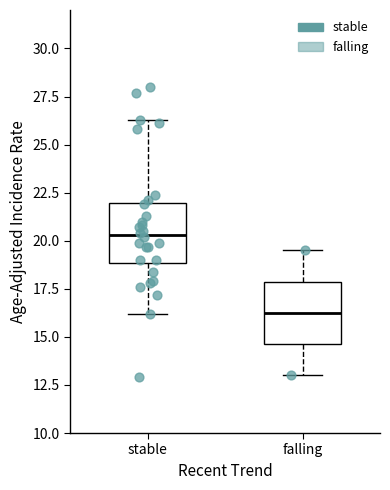

Which box's median line is the lowest?

falling